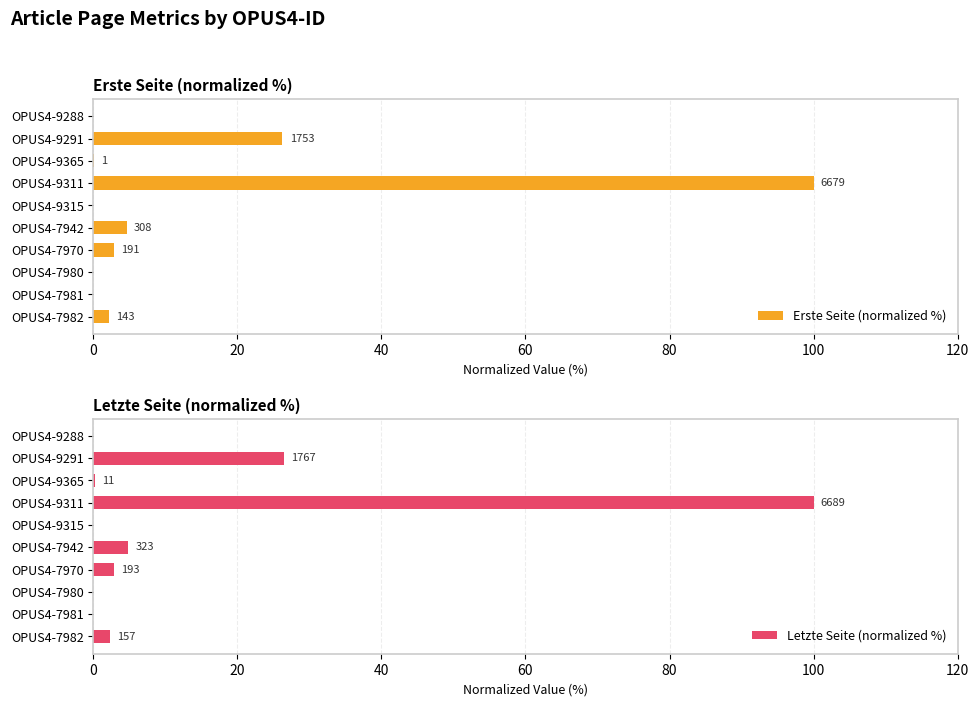

Count the number of data series in this chart.

2